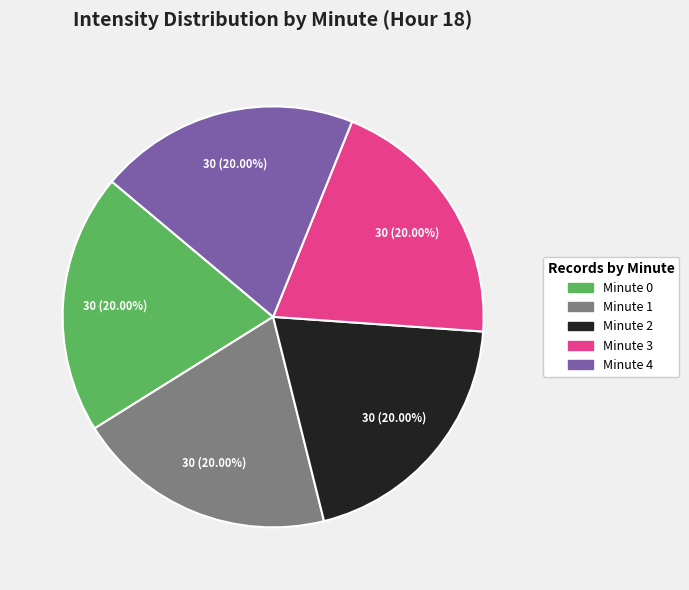

Is there a majority slice in this chart?

No